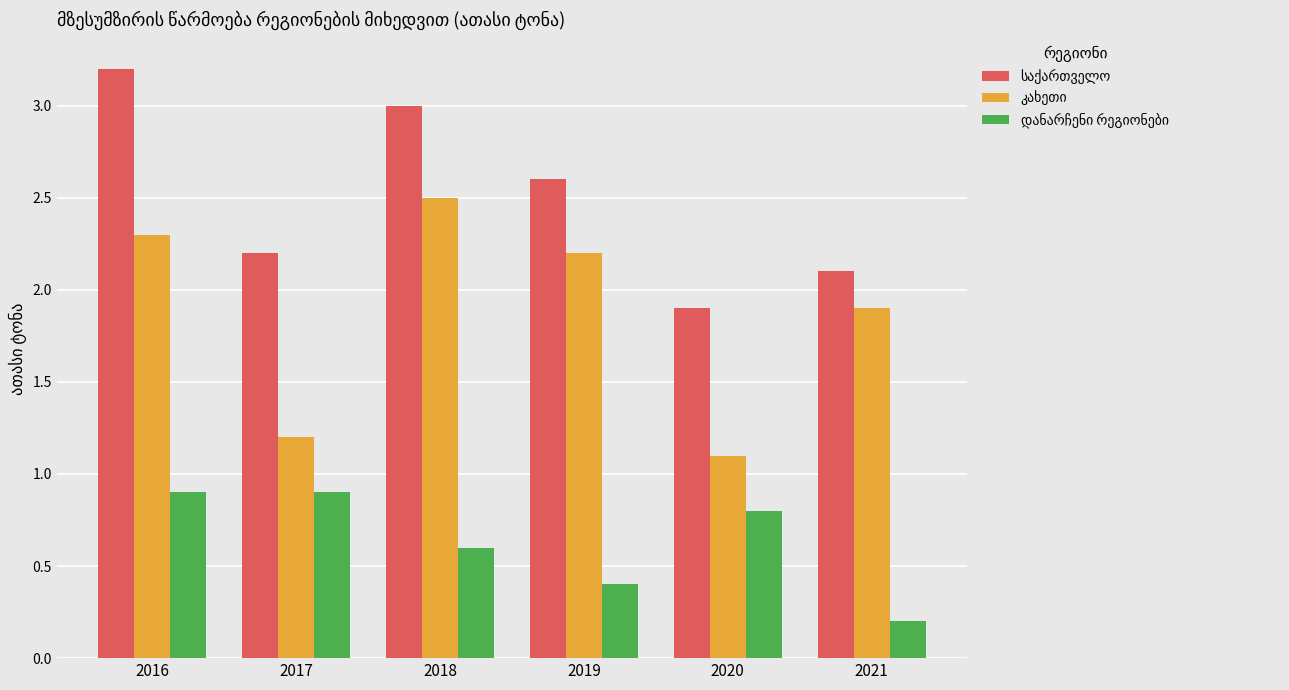

At how many categories does at least one series exceed 2?

5